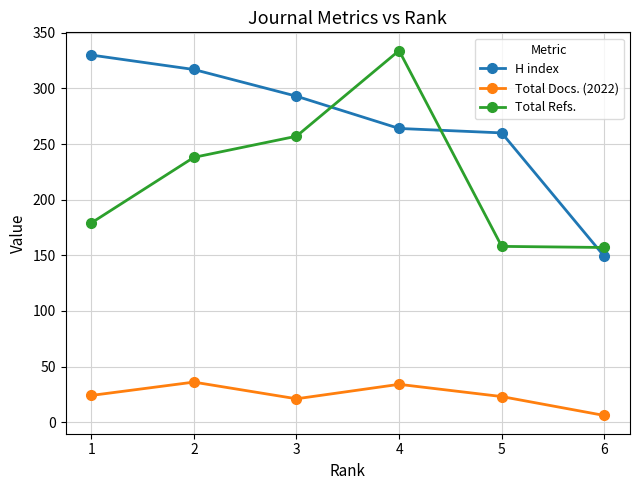

Where is the first local maximum for Total Refs.?

4